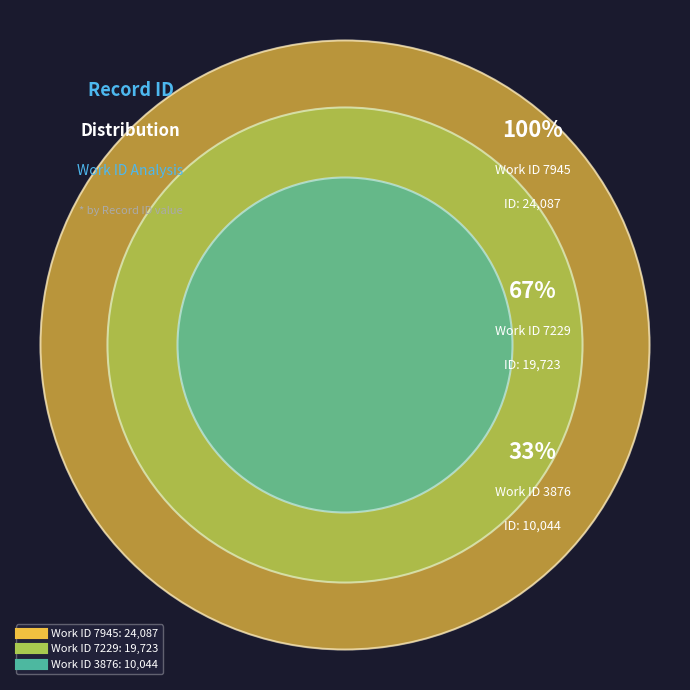

Which slice is the smallest?

3876